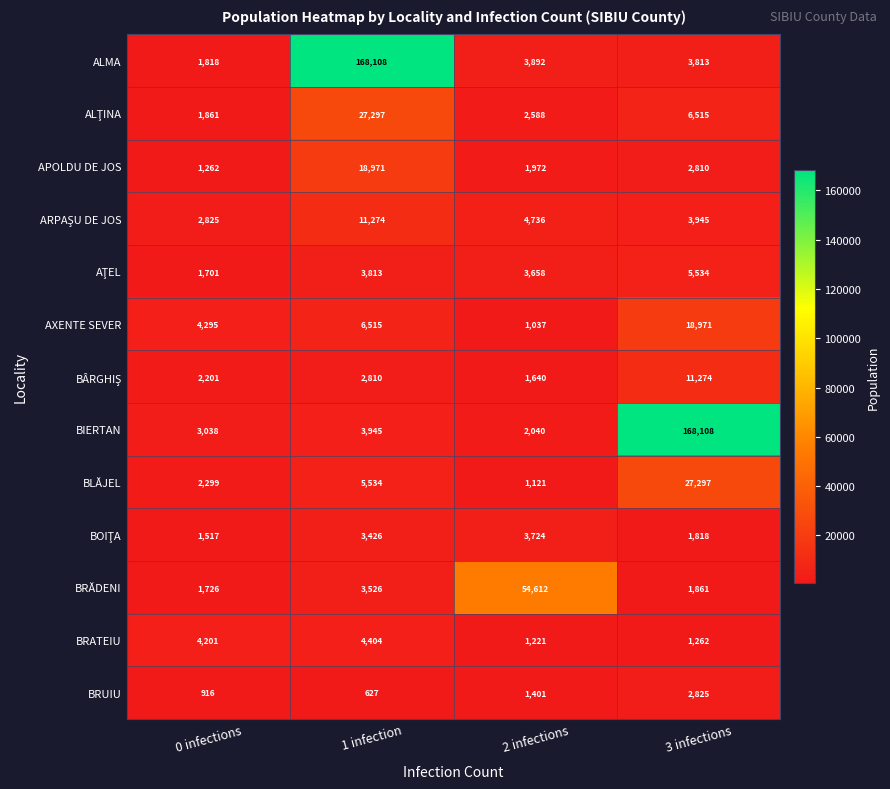

What is the minimum value shown in the chart?

627